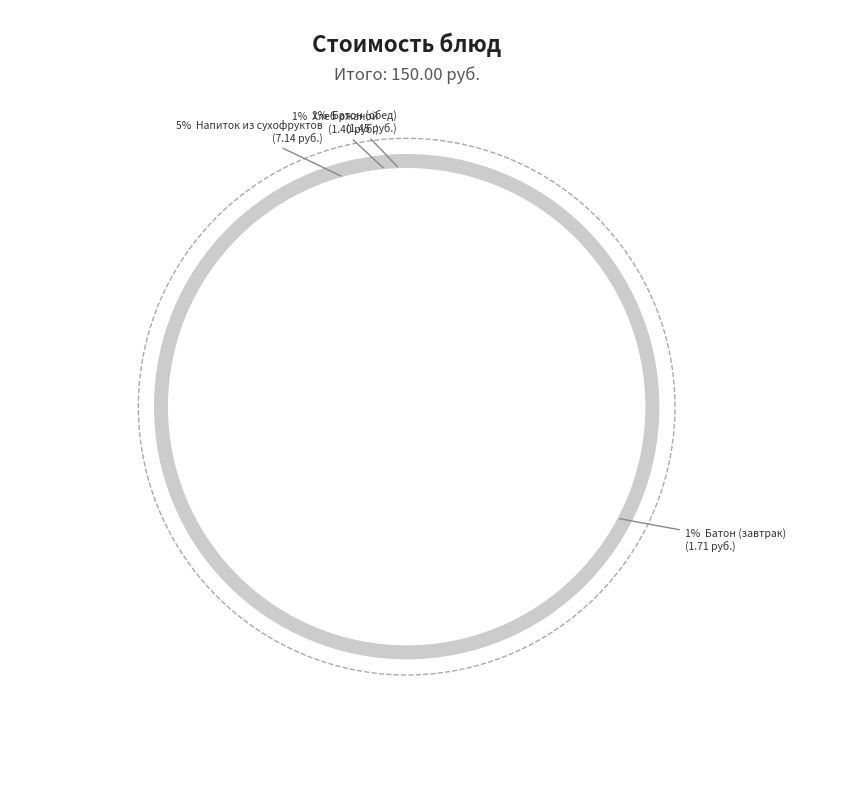

What percentage do Хлеб ржаной and Каша пшенная together represent?

23.9%